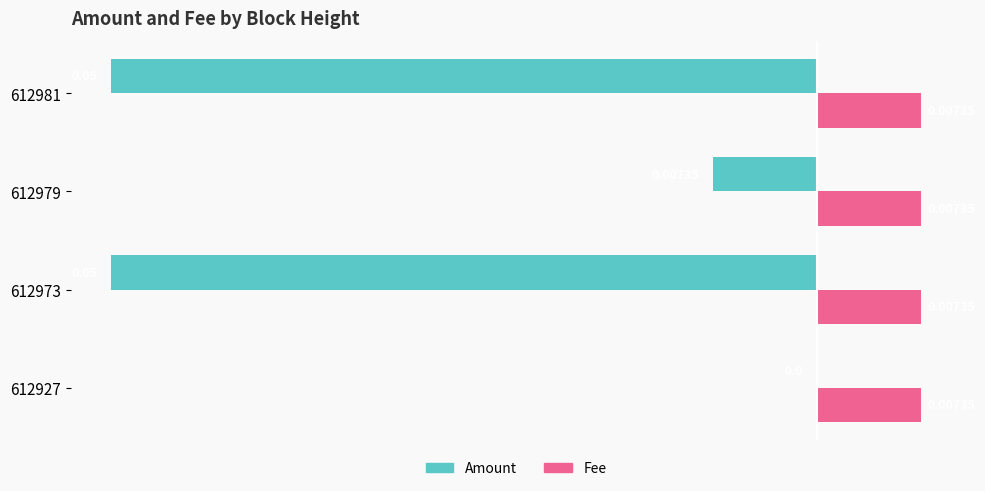

Which series has the largest total across all categories?

Fee